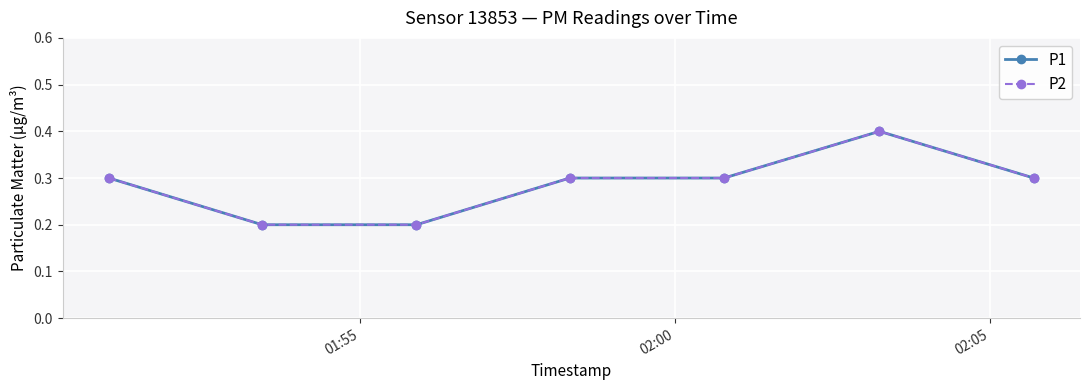

What is the difference between the maximum and minimum values in the P1 series?

0.2